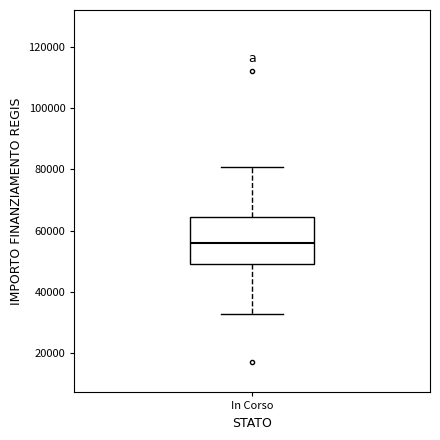

Read this box plot against the y-axis: the position of the median line, the range covered by the box, and the ends of both whiskers. The values are not printed on the chart, so give them approximately, as read against the axis.

median 56000, box 50000 to 64000, whiskers 32000 to 80000